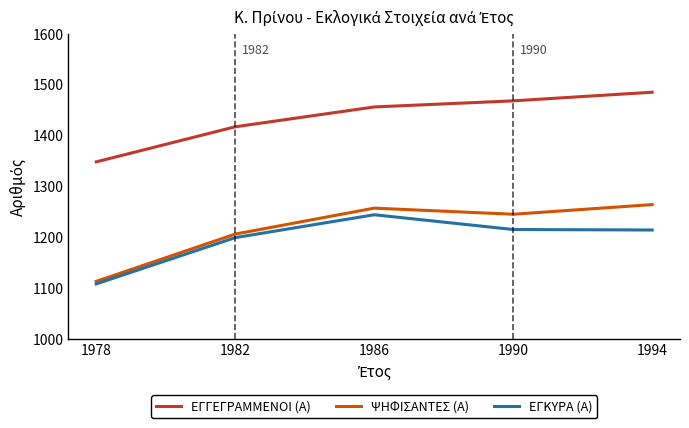

True or false: ΕΓΓΕΓΡΑΜΜΕΝΟΙ (Α) and ΕΓΚΥΡΑ (Α) intersect in this chart.

False